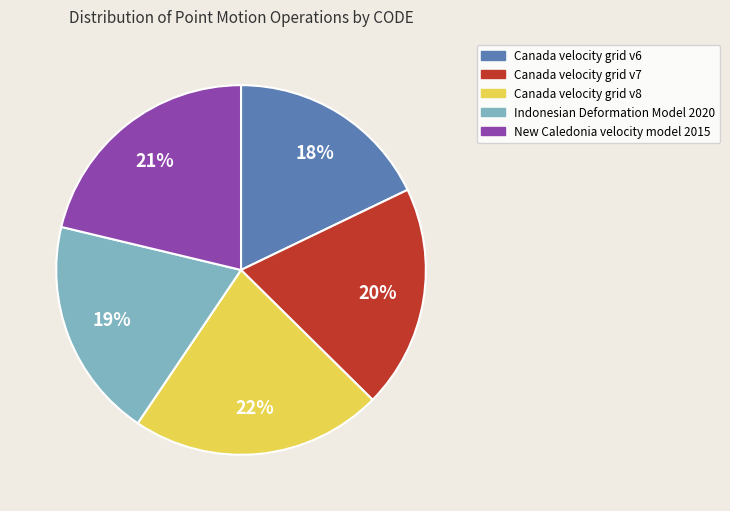

Is New Caledonia velocity model 2015 the majority of the pie?

No